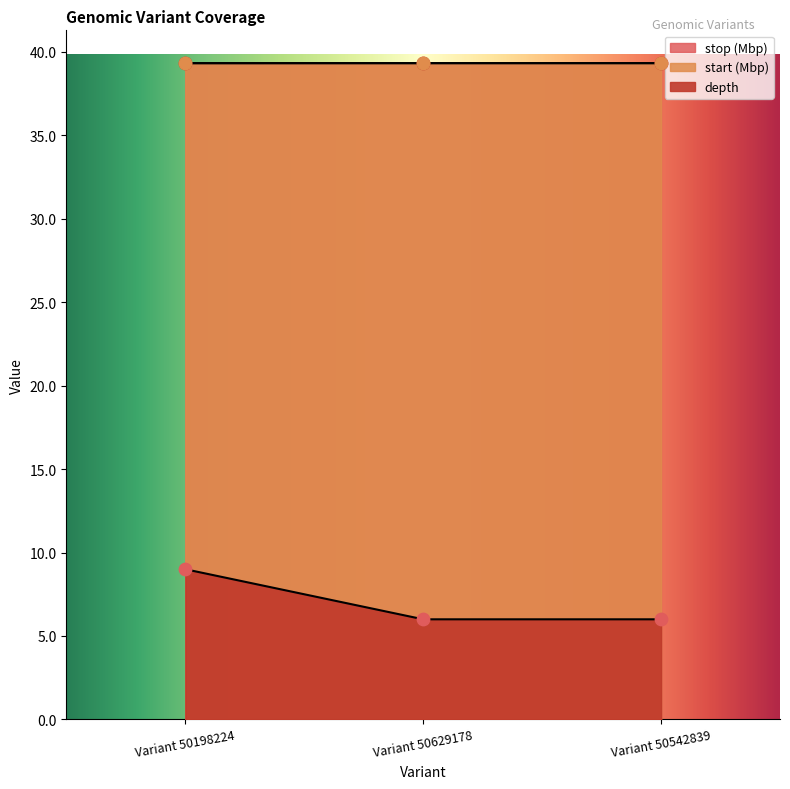

What are all the series names shown in the legend?

depth, start, stop